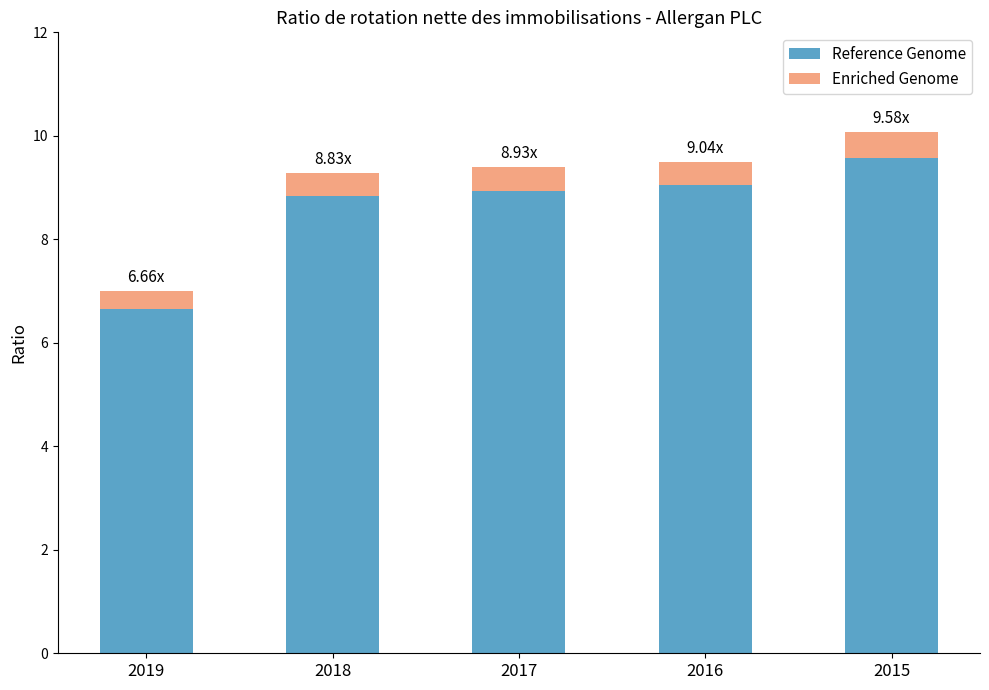

What is the total value across all series at 2017?

9.4